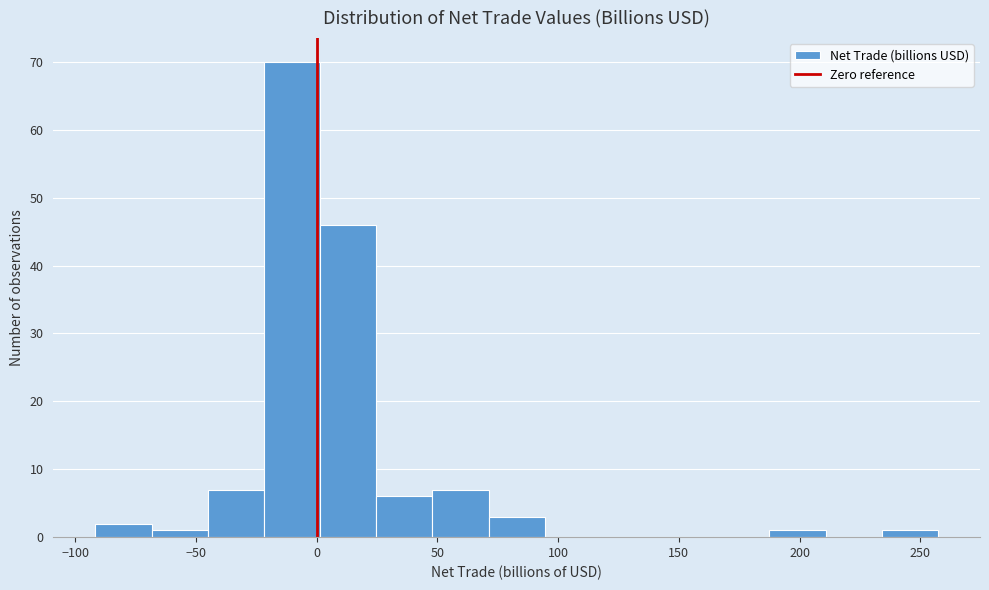

Over which range of the x-axis is the bar tallest?

-20 to 0